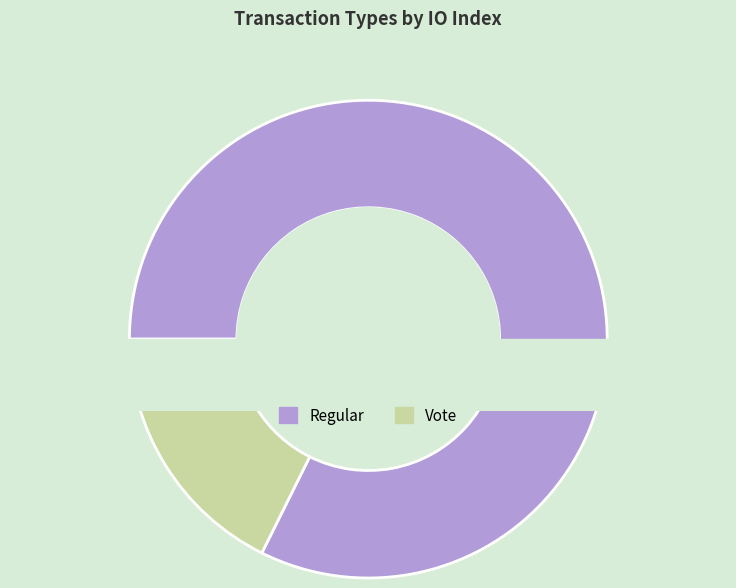

Which slice represents more than half of the pie?

Regular